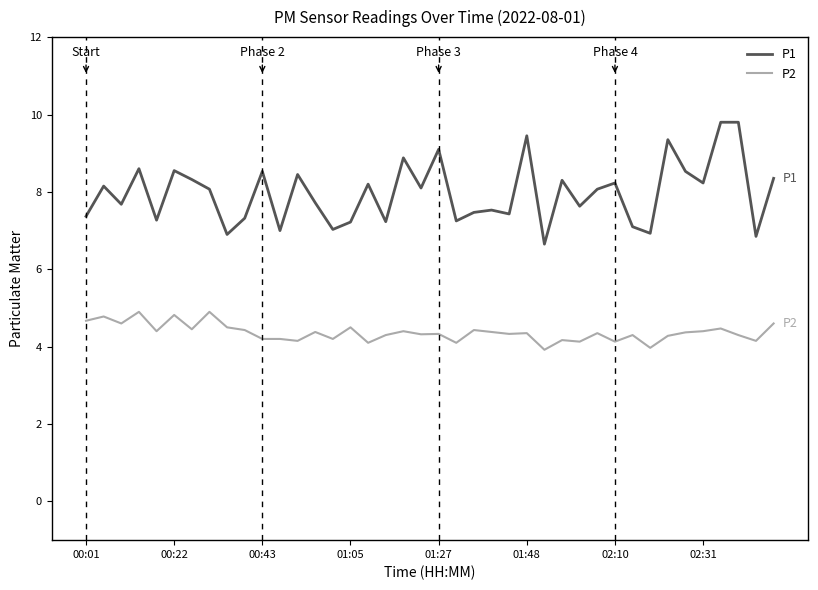

True or false: P2 and P1 cross at least once.

False